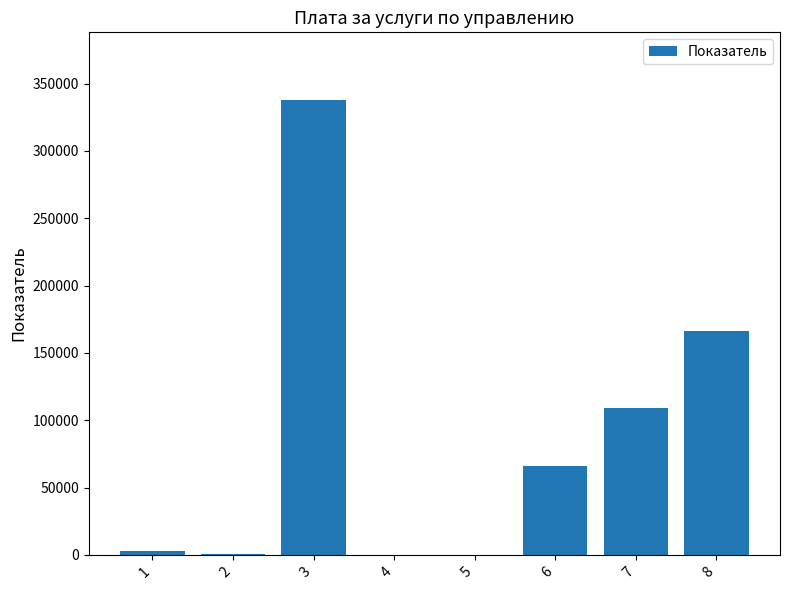

Is it true that the value at 8 is 88465.8?

False